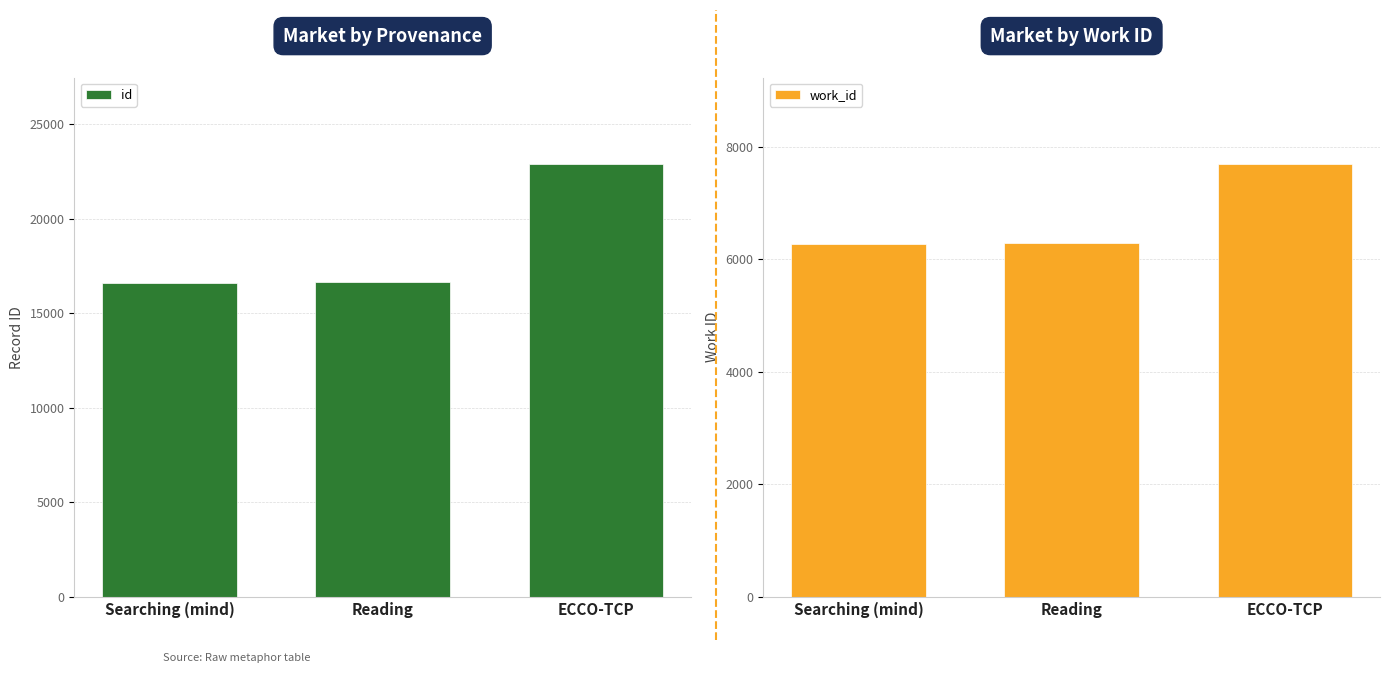

Where does the work_id series first go above 6293?

ECCO-TCP